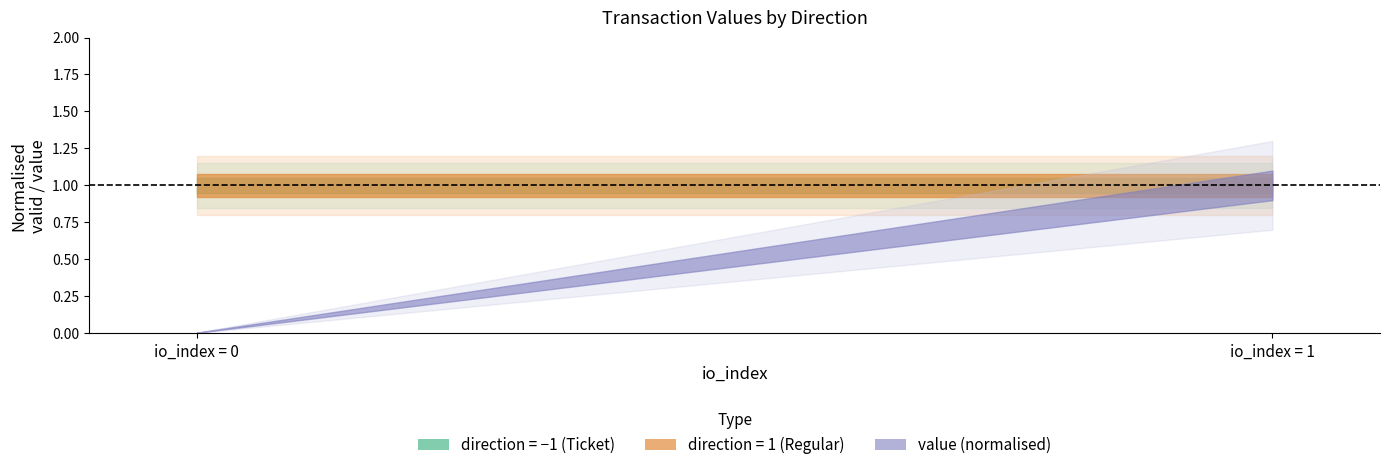

Which series has the largest range (max minus min)?

value